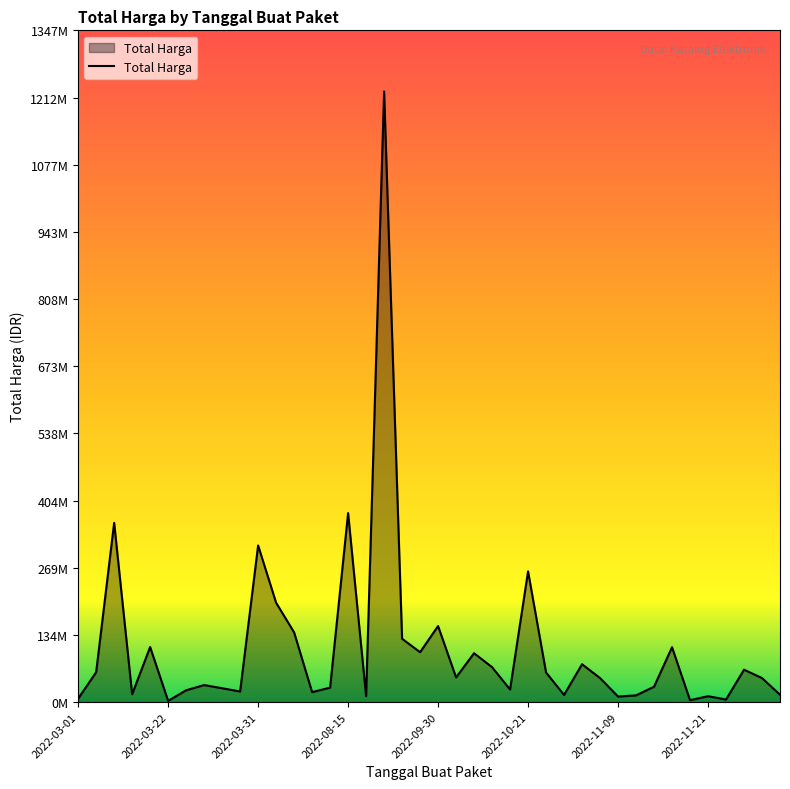

Does the chart have visible grid lines?

No